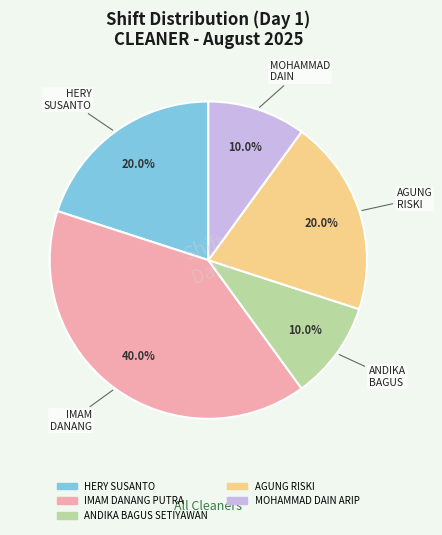

What percentage is NOT represented by IMAM DANANG PUTRA?

60.0%